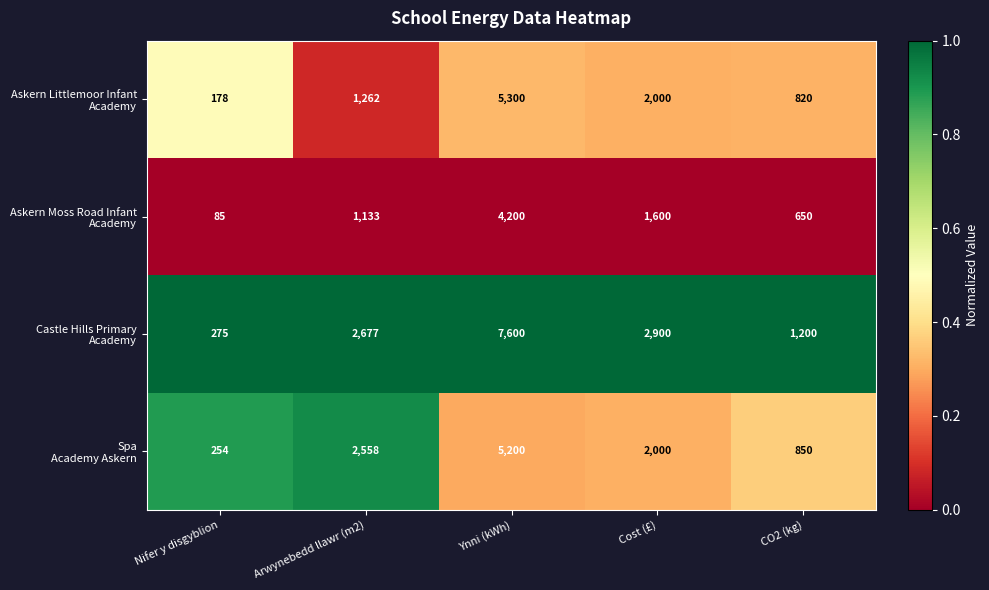

At which category is the sum across all series the highest?

Ynni (kWh)